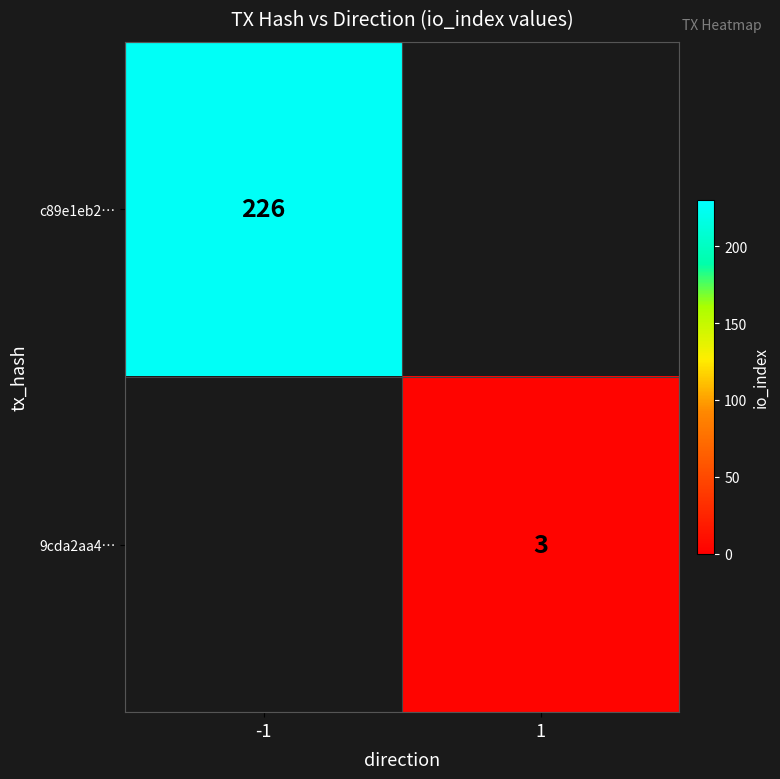

At which category does the chart reach its peak across all series?

-1